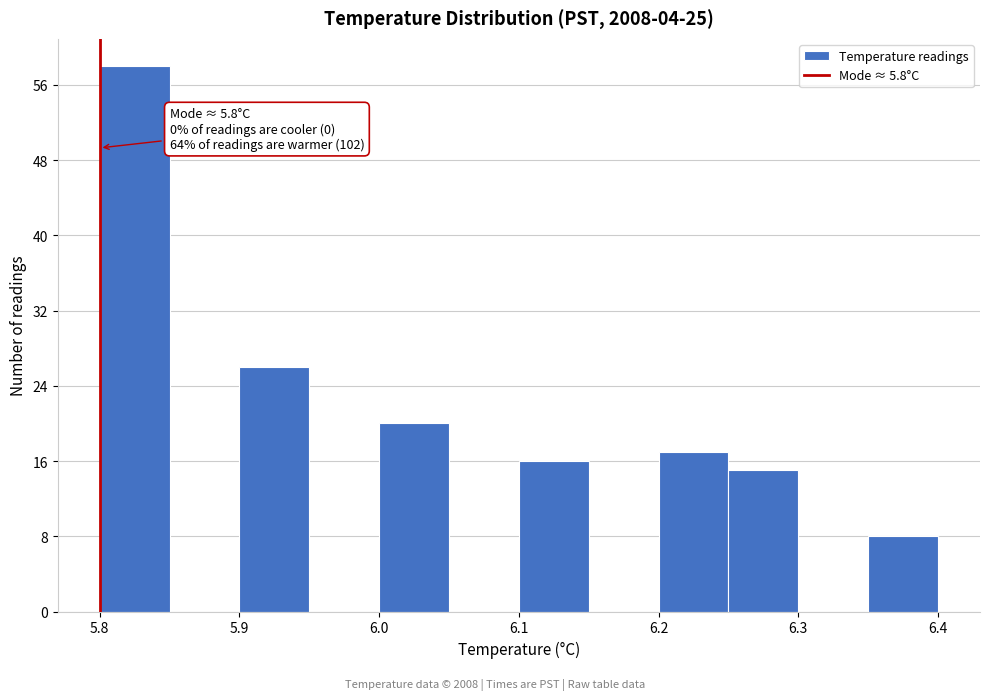

Which range on the x-axis has the tallest bar?

5.80 to 5.85